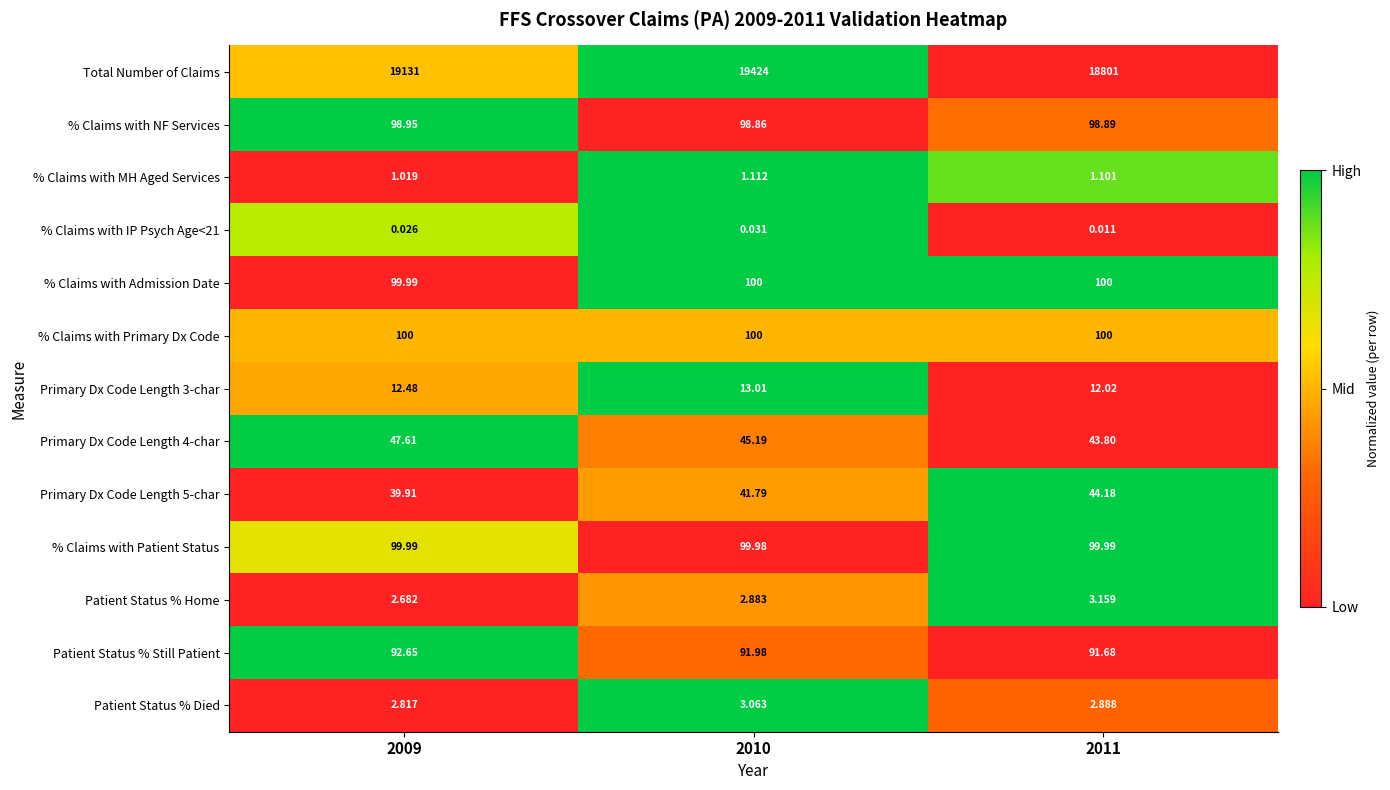

Which series has the largest total across all categories?

Total Number of Claims